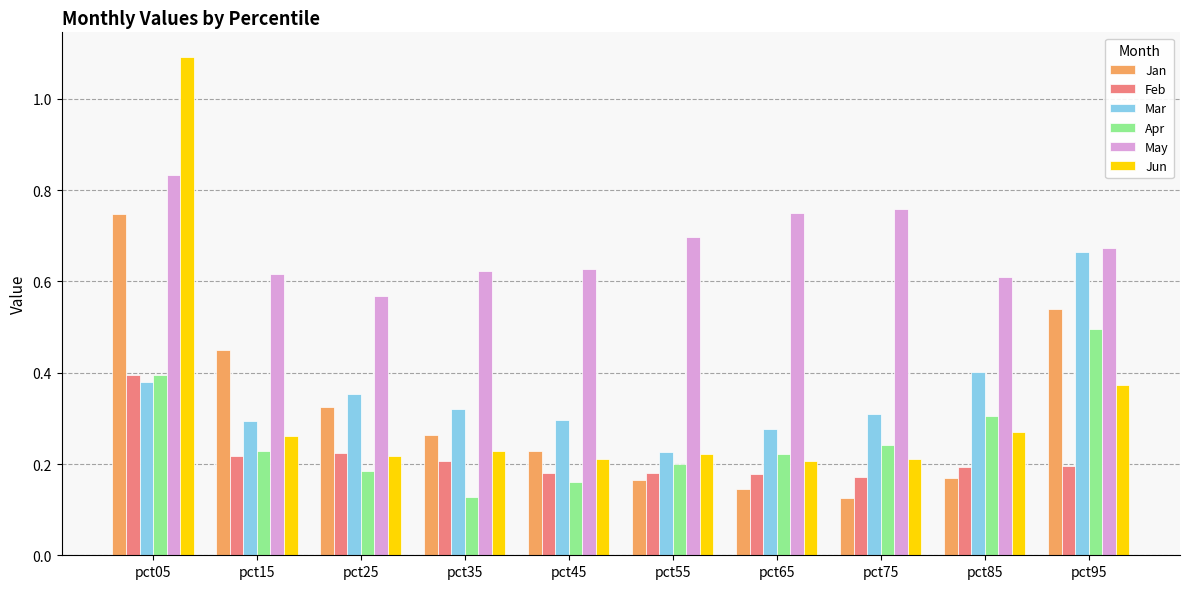

Which series has the largest range (max minus min)?

Jun